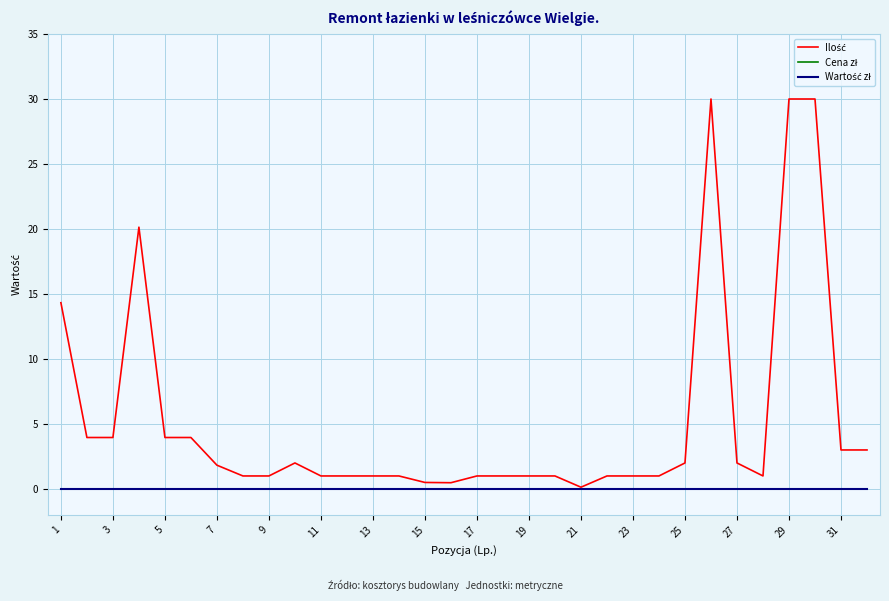

Does the chart have visible grid lines?

Yes